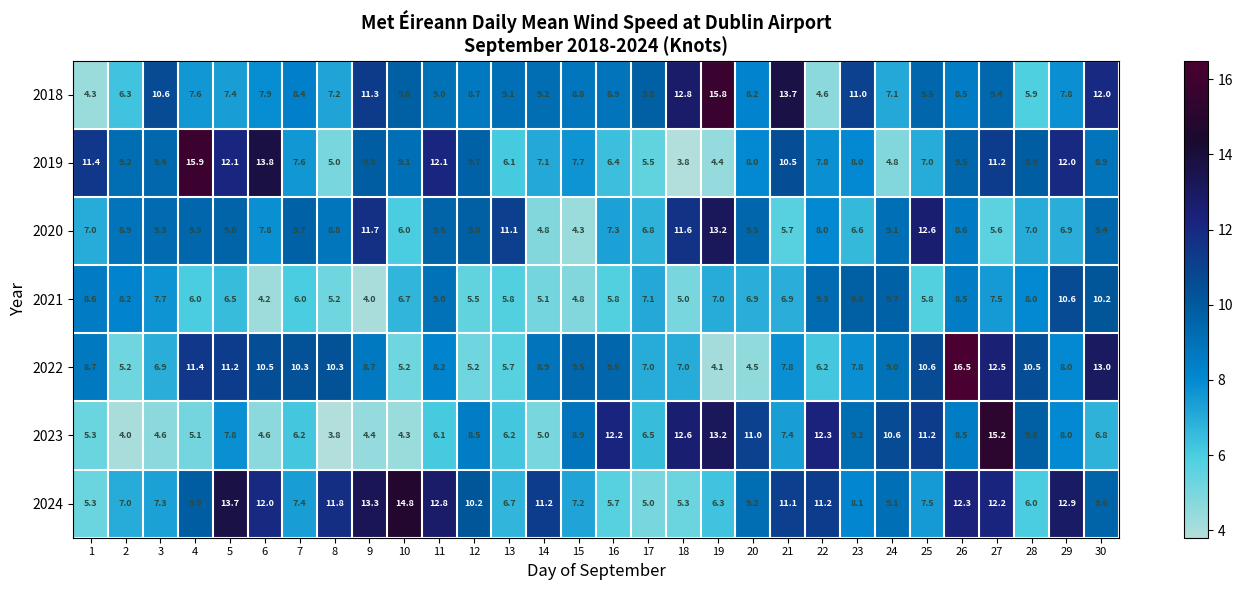

What is the average value of the 2023 series?

8.0